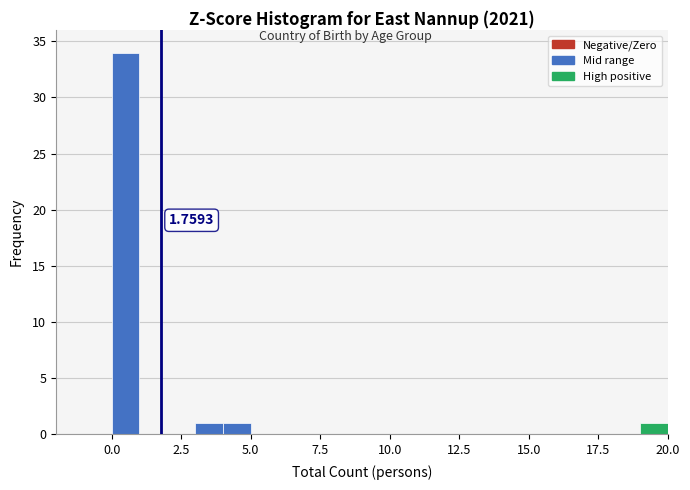

Around what value on the x-axis is the tallest bar? Give the approximate position of its centre, as read against the axis.

0.5